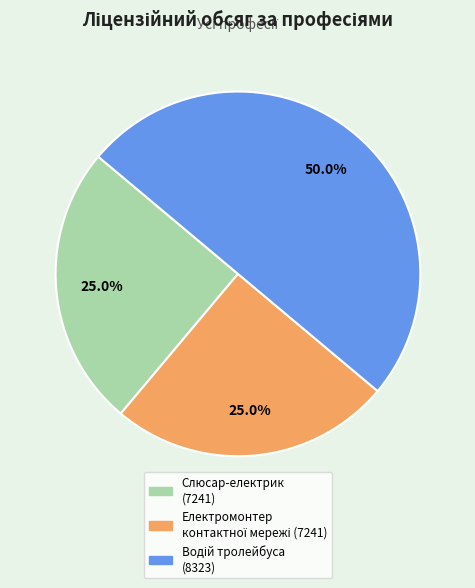

How many segments does this pie chart have?

3